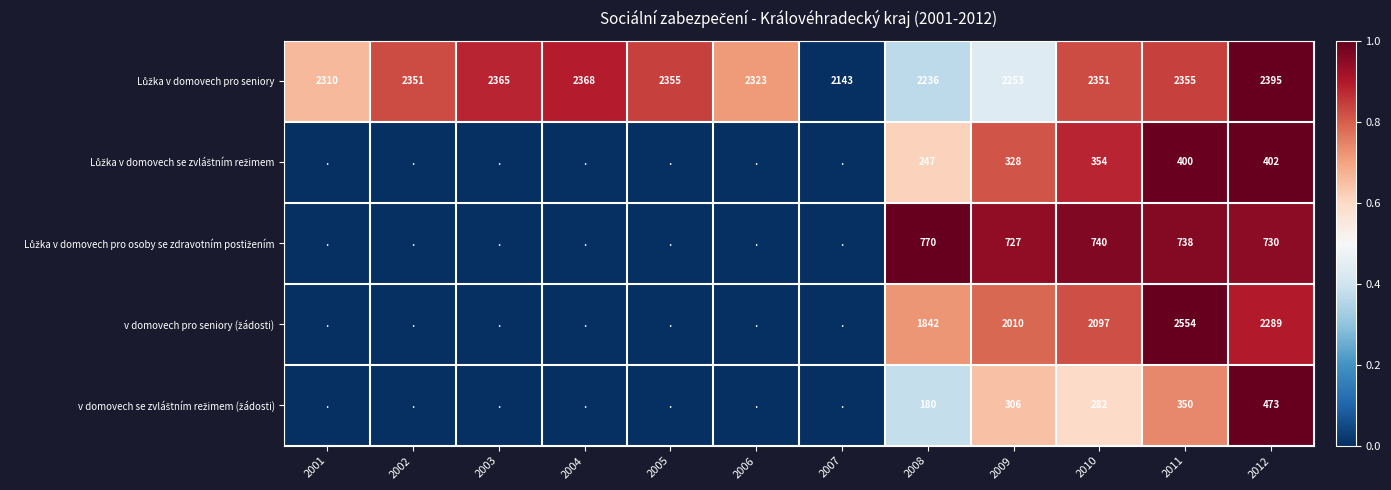

What is the total value across all series at 2010?

5824